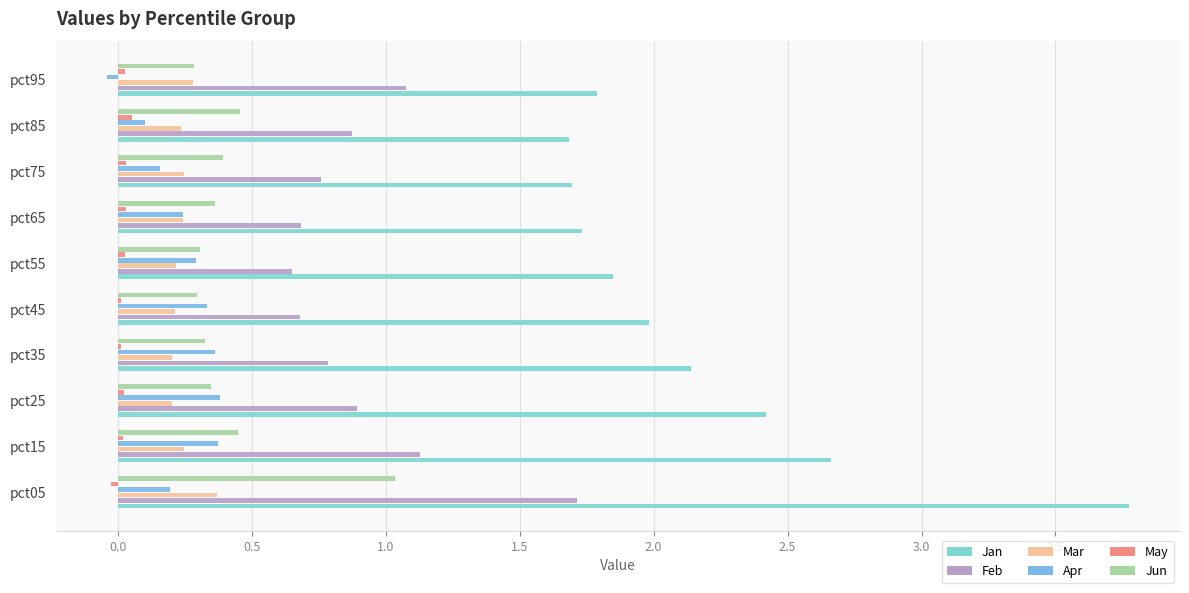

Is the value of Jan at pct85 greater than the value of Feb at pct35?

Yes